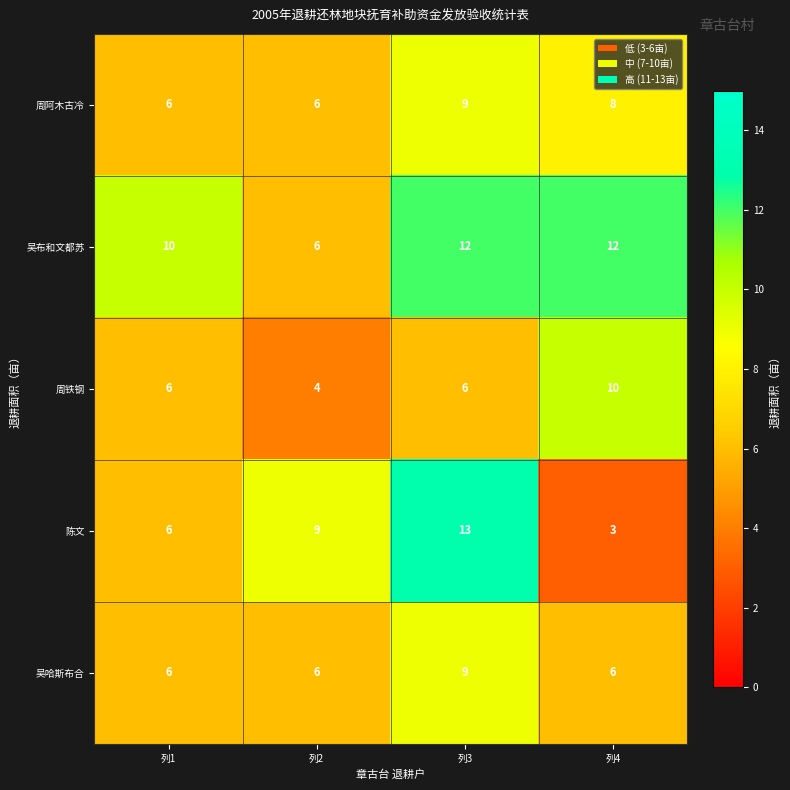

Reading right to left, what are all the values shown in this chart?

周阿木古冷: 列4=8	列3=9	列2=6	列1=6
吴布和文都苏: 列4=12	列3=12	列2=6	列1=10
周铁钢: 列4=10	列3=6	列2=4	列1=6
陈文: 列4=3	列3=13	列2=9	列1=6
吴哈斯布合: 列4=6	列3=9	列2=6	列1=6